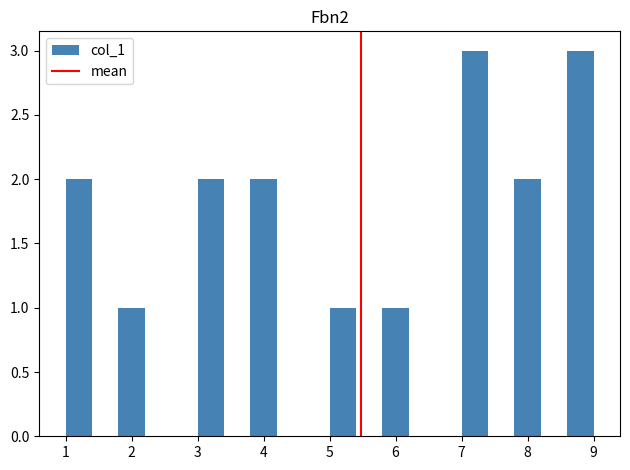

What is the height of the bar covering 1.8 to 2.2 on the x-axis? The values are not printed on the chart, so give them approximately, as read against the axis.

1